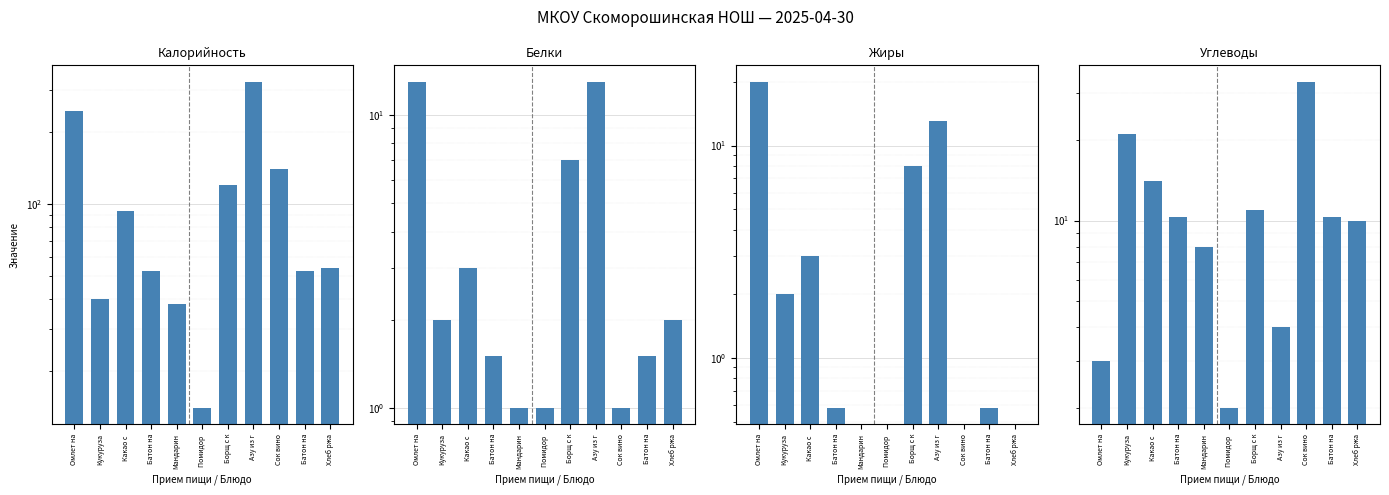

How many bars are there in total?

44